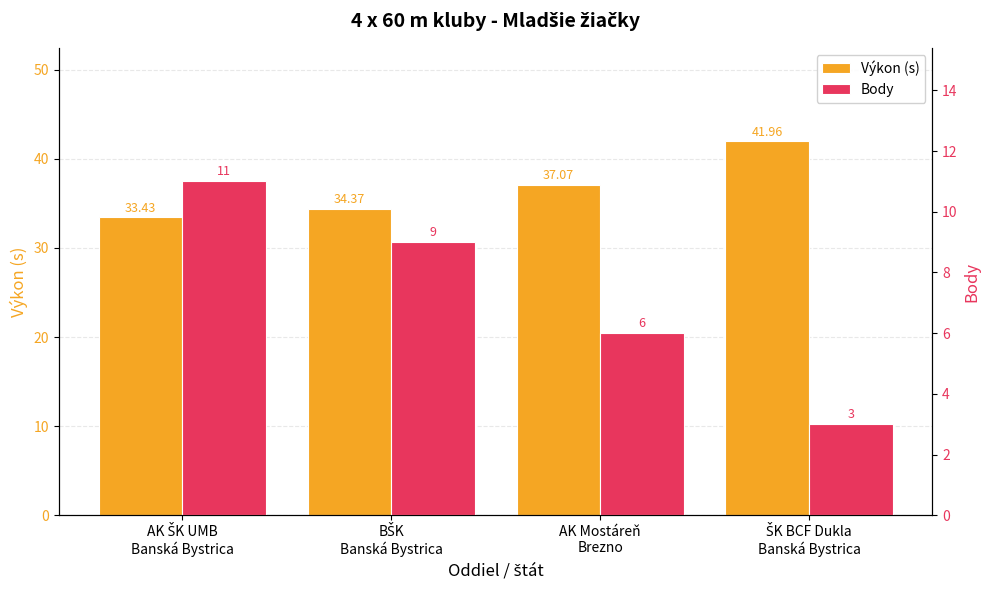

Which series has the largest range (max minus min)?

Výkon (s)